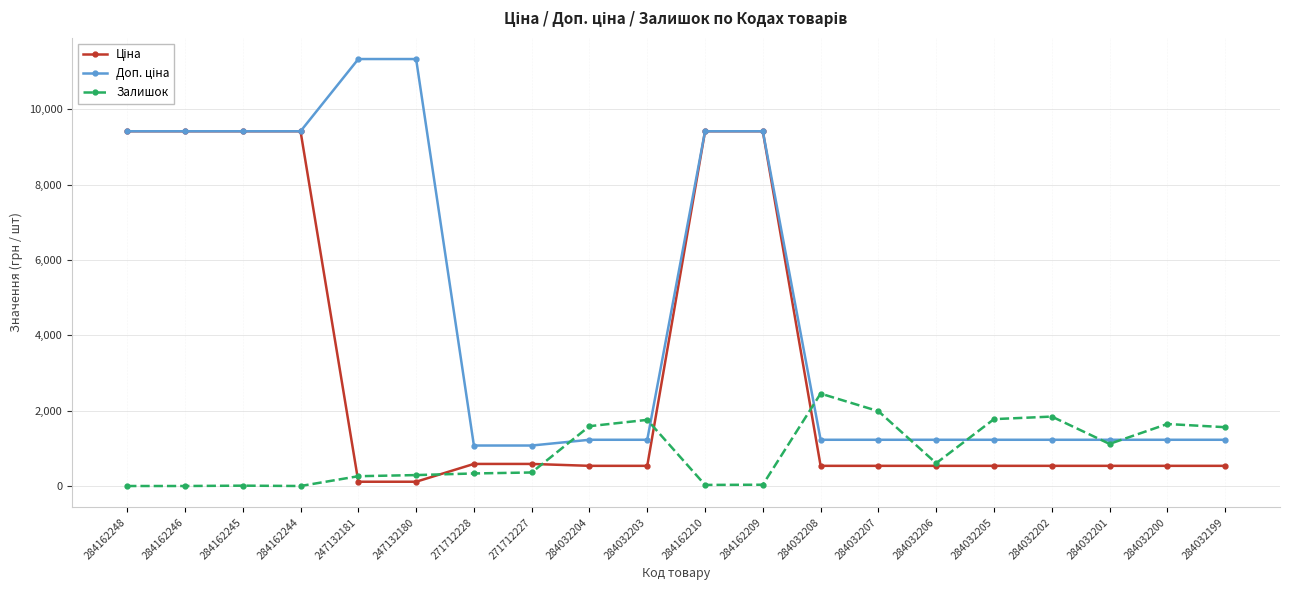

What is the difference between the highest and lowest values at 284032206?

691.7